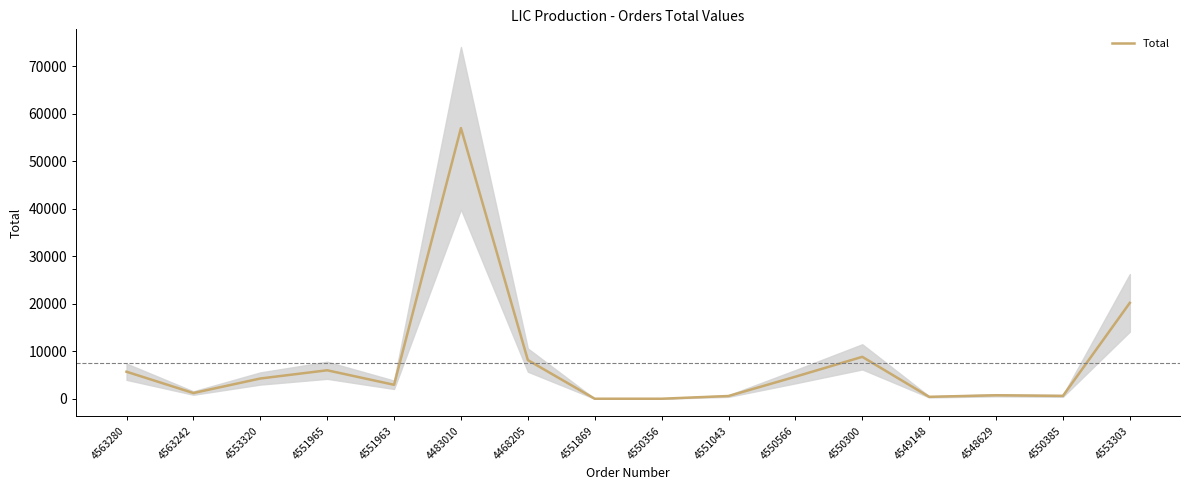

At which label does the data first exceed 4278?

4563280